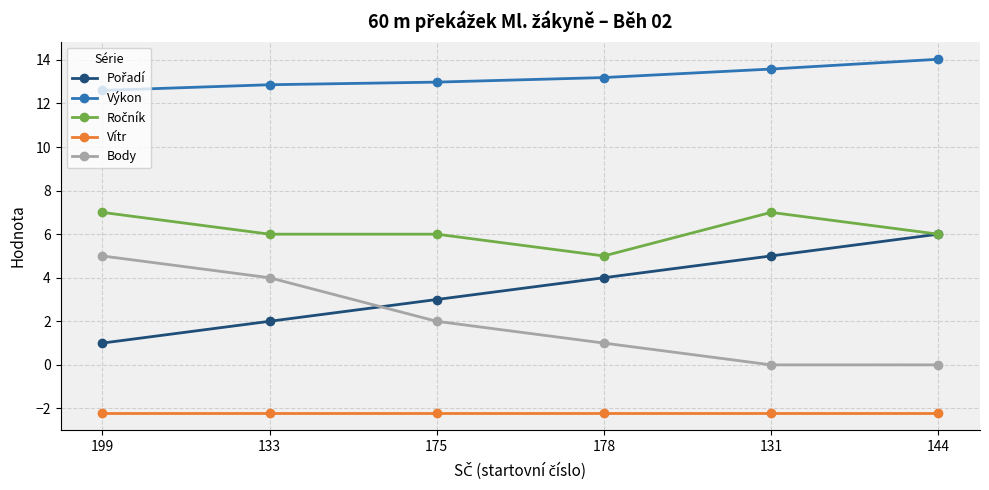

What is the sum of the Výkon values at 144 and 178?

27.2